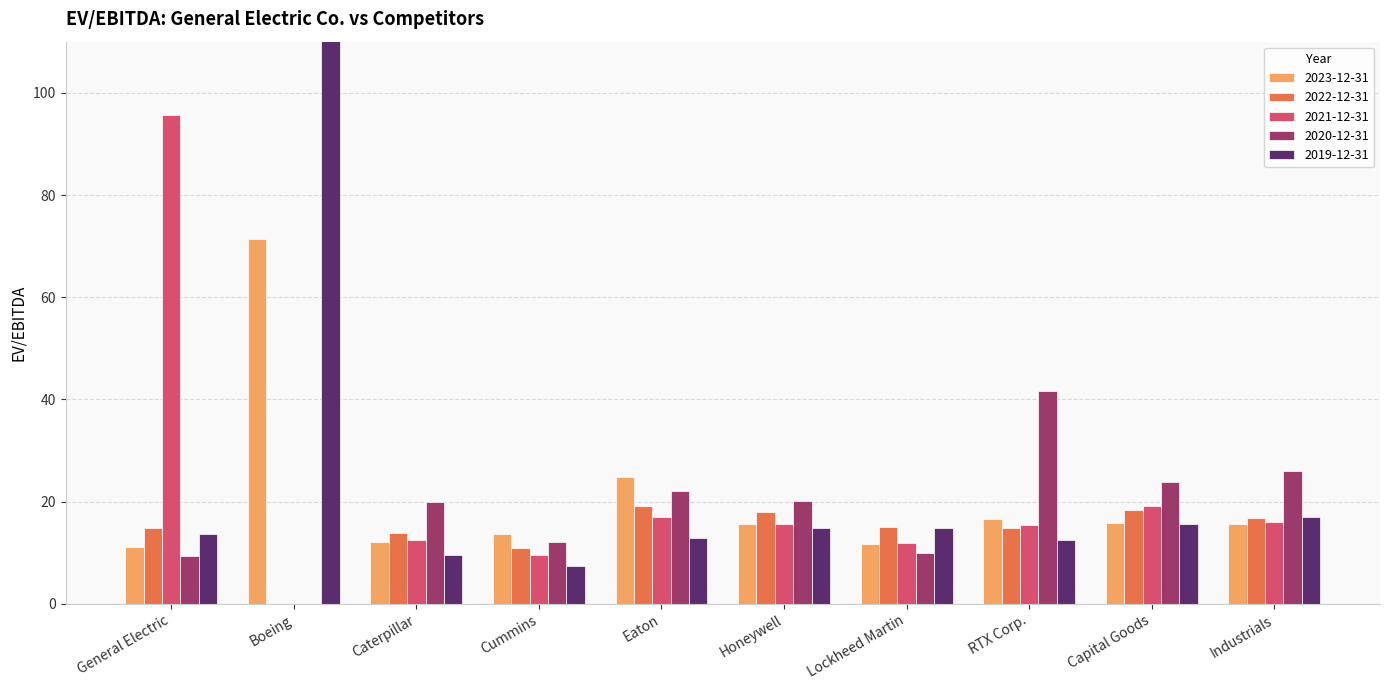

List the labels in order of 2020-12-31 value, smallest first.

Boeing, General Electric, Lockheed Martin, Cummins, Caterpillar, Honeywell, Eaton, Capital Goods, Industrials, RTX Corp.